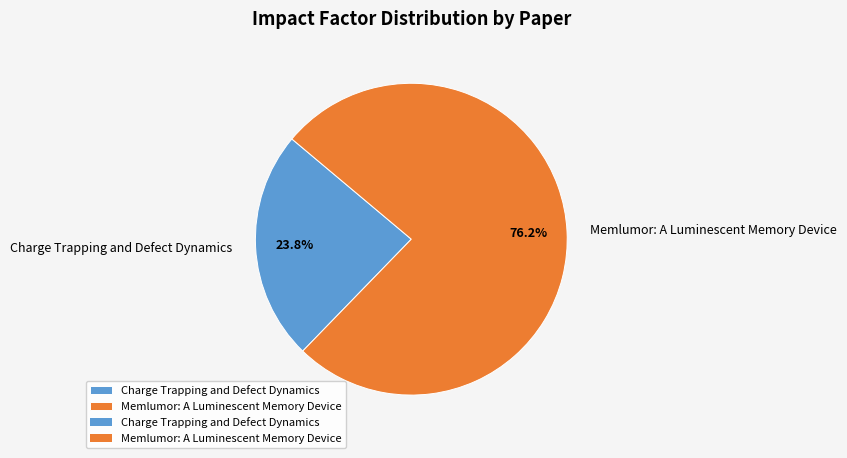

What percentage is the Charge Trapping and Defect Dynamics slice, to the nearest percent?

24%